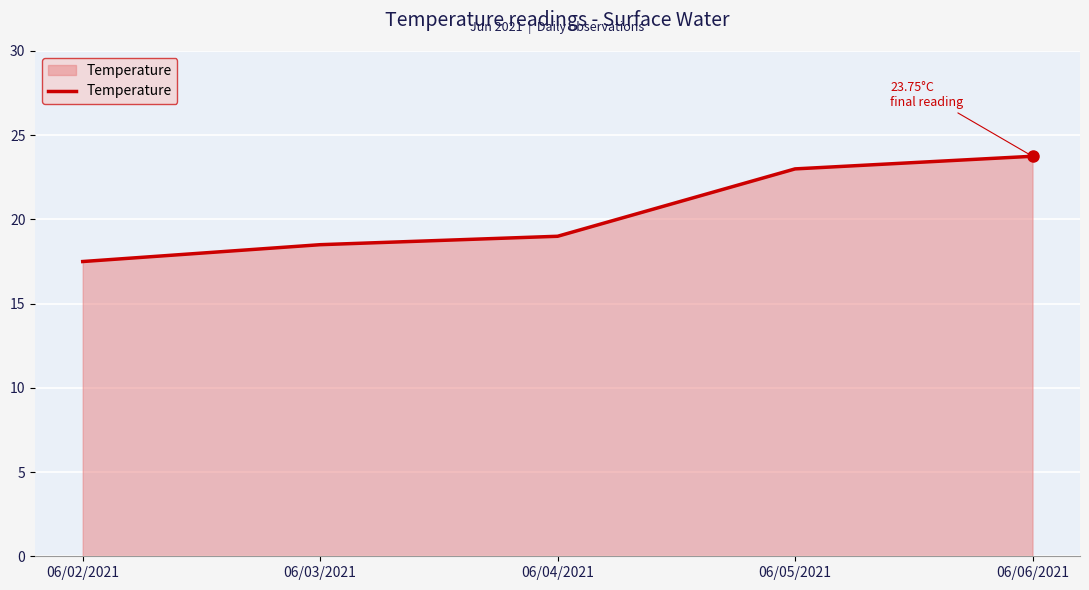

The chart shows a value of 37.4 at 06/06/2021. True or false?

False